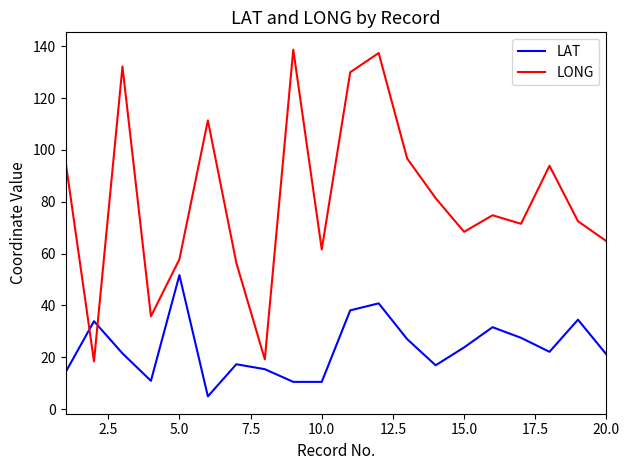

In LONG, how many points are higher than both neighbors (excluding endpoints)?

6